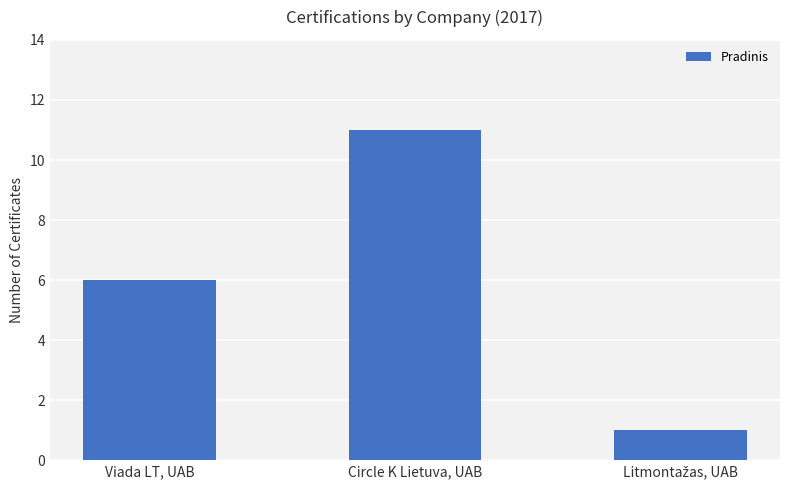

At which label is the value closest to 6?

Viada LT, UAB